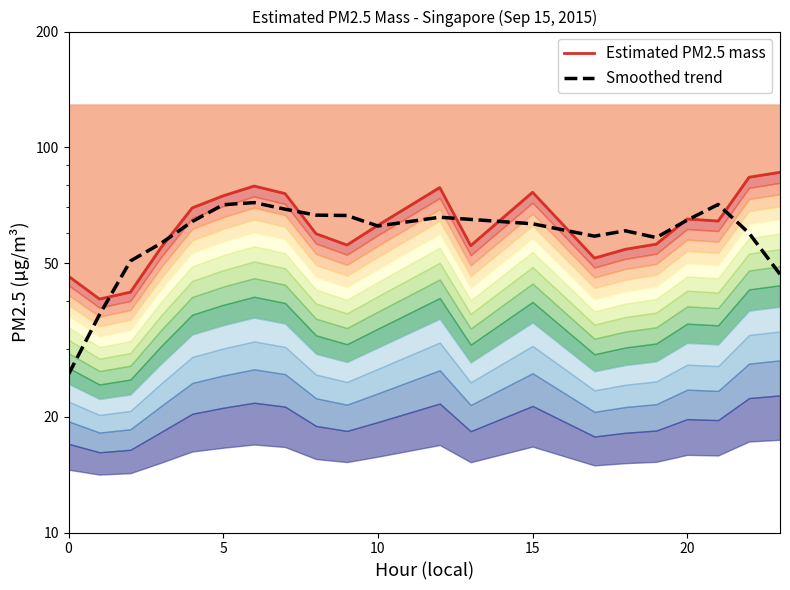

Does the chart display data point markers on the line(s)?

No